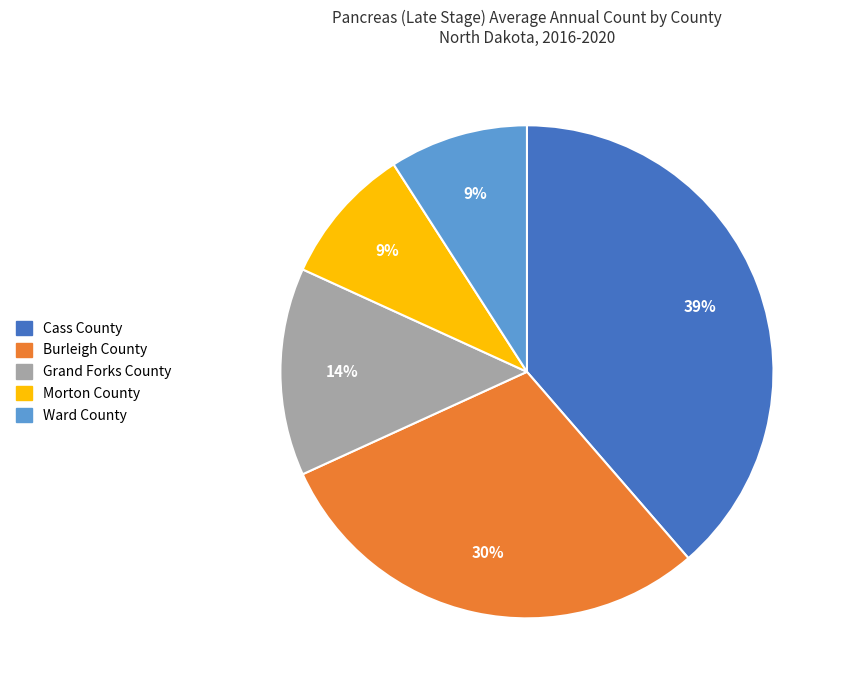

Is it true that Cass County is 30% of the pie?

False